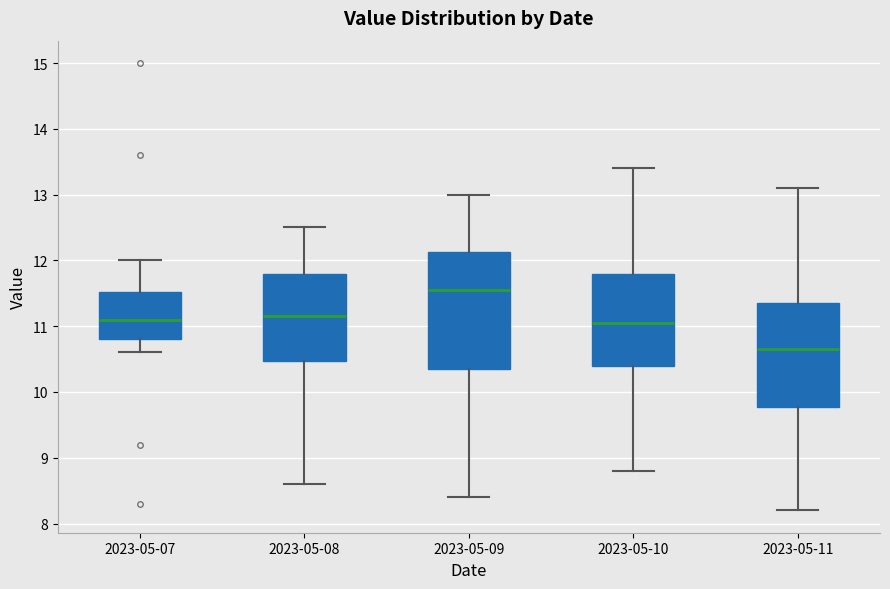

Which box's median line is the highest?

2023-05-09